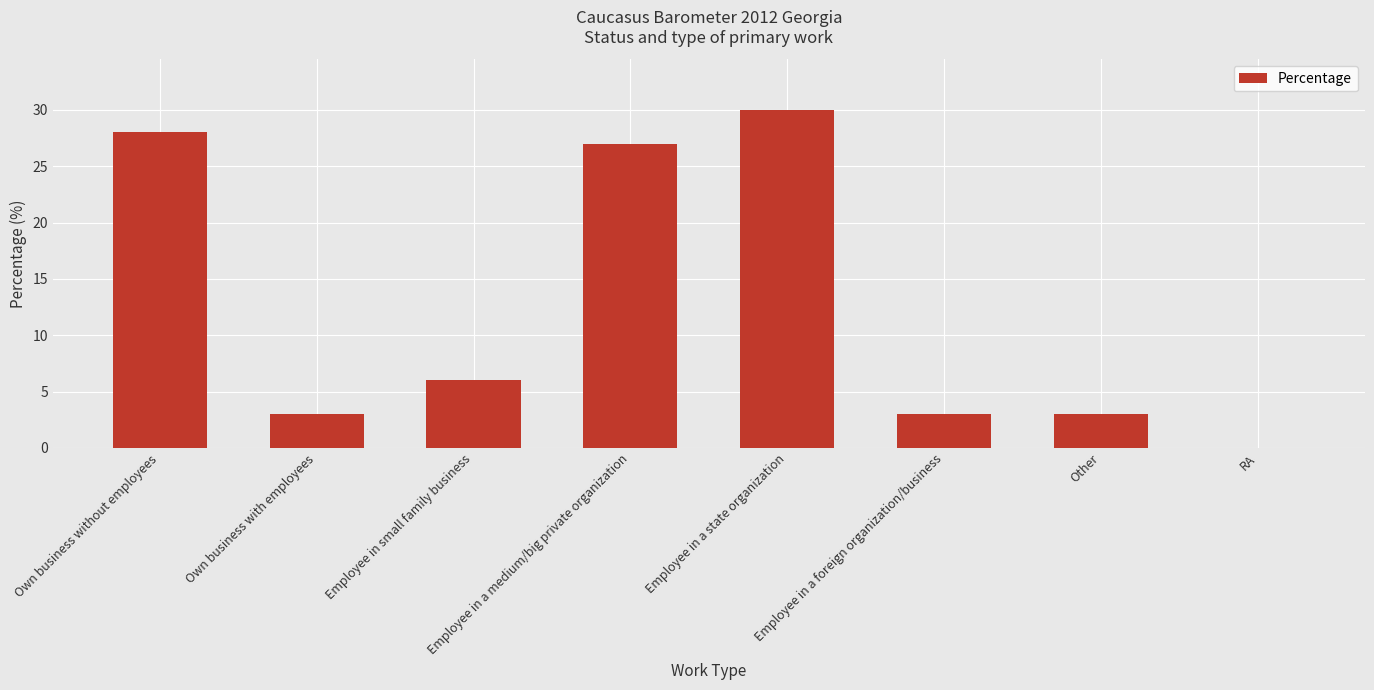

Where is the data nearest to the value 15?

Employee in small family business